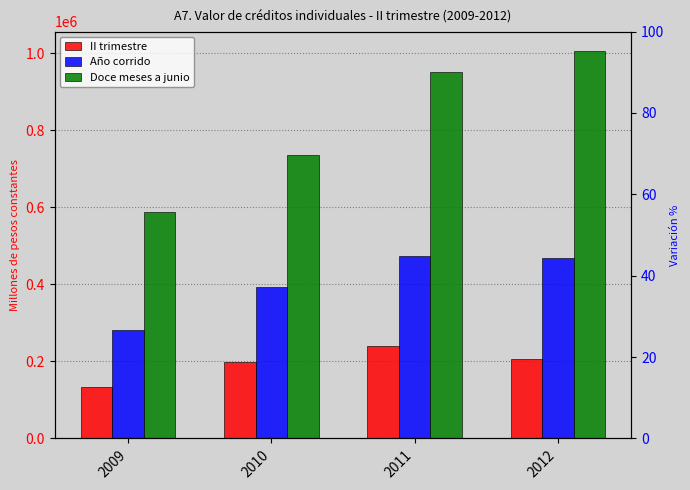

True or false: Año corrido has a value of 457870.4 at 2009.

False